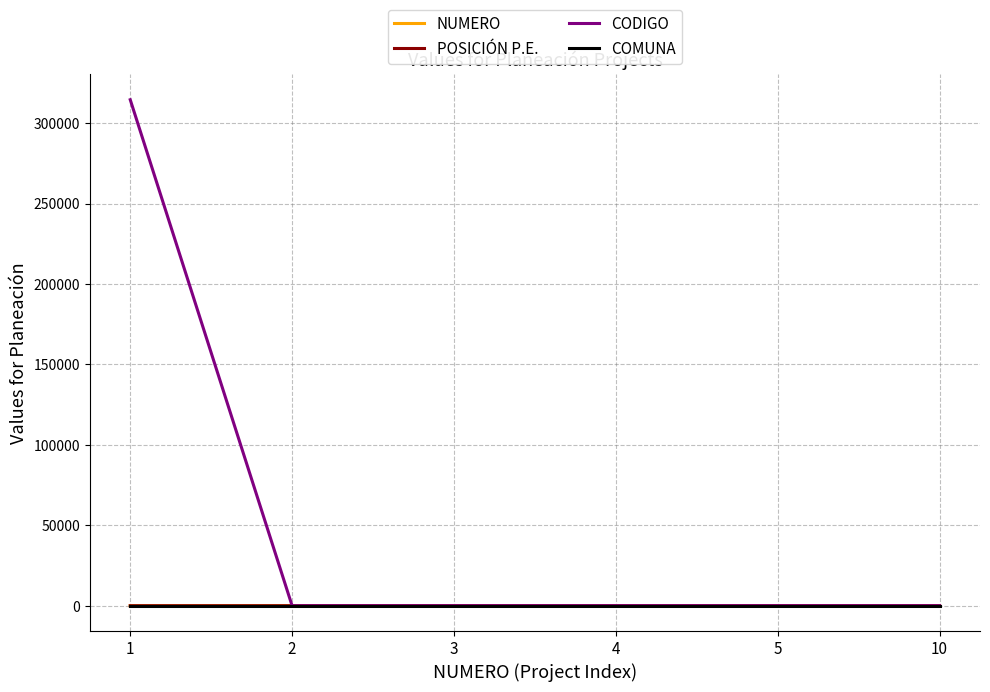

The value of CODIGO at 4 is -154575. True or false?

False